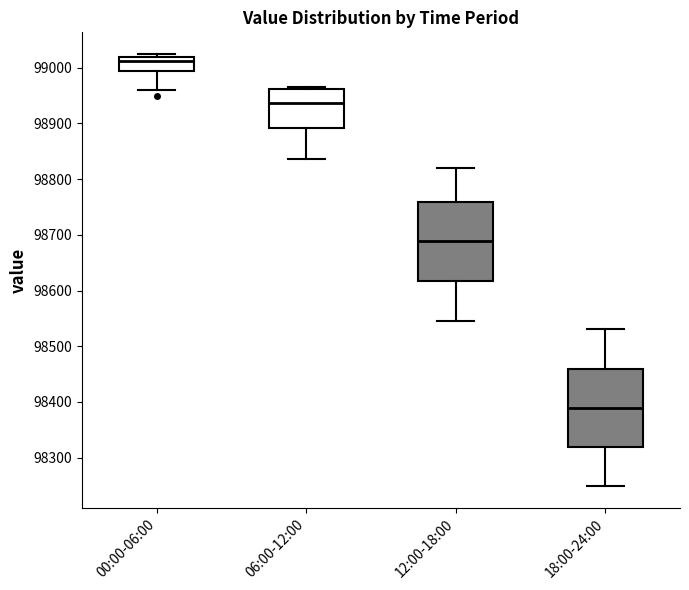

Where is the lower edge of the box for 12:00-18:00 on the y-axis? The values are not printed on the chart, so give them approximately, as read against the axis.

98620